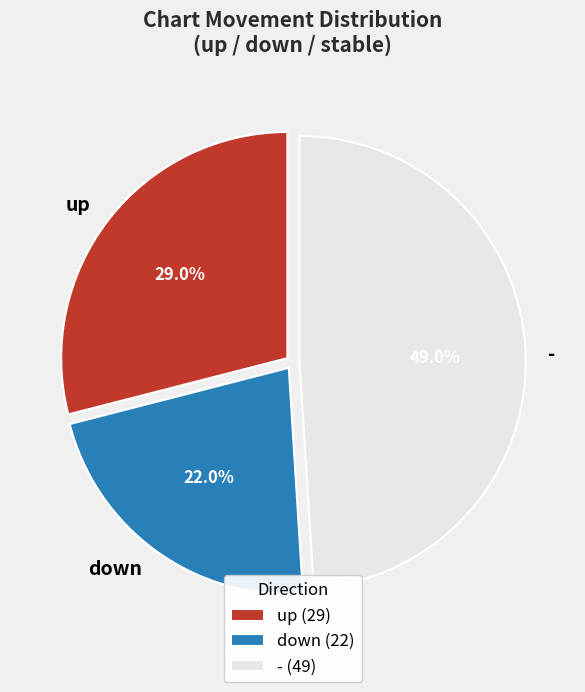

Does down represent more than half of the total?

No